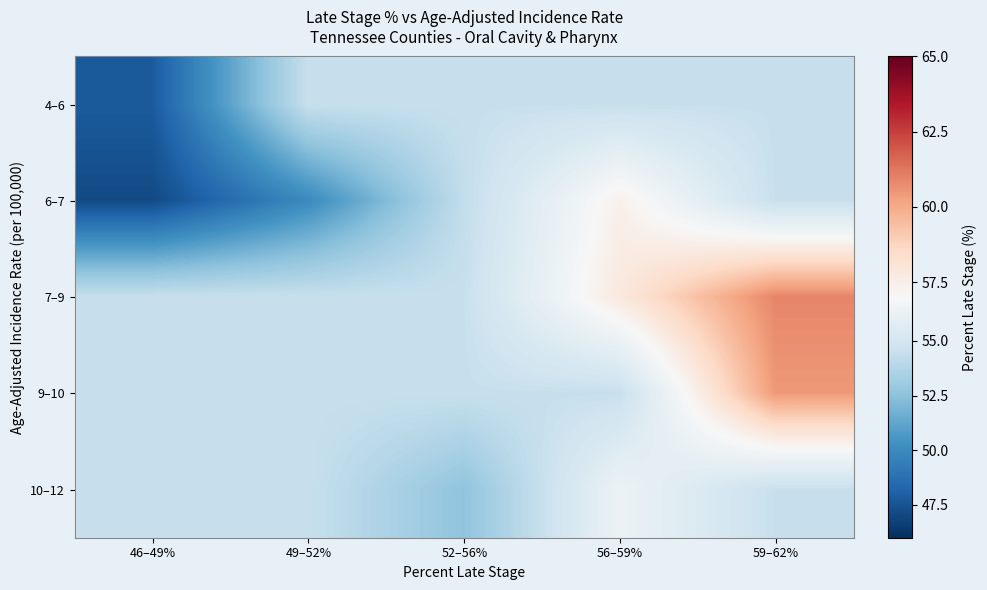

Which series has the largest range (max minus min)?

6–7